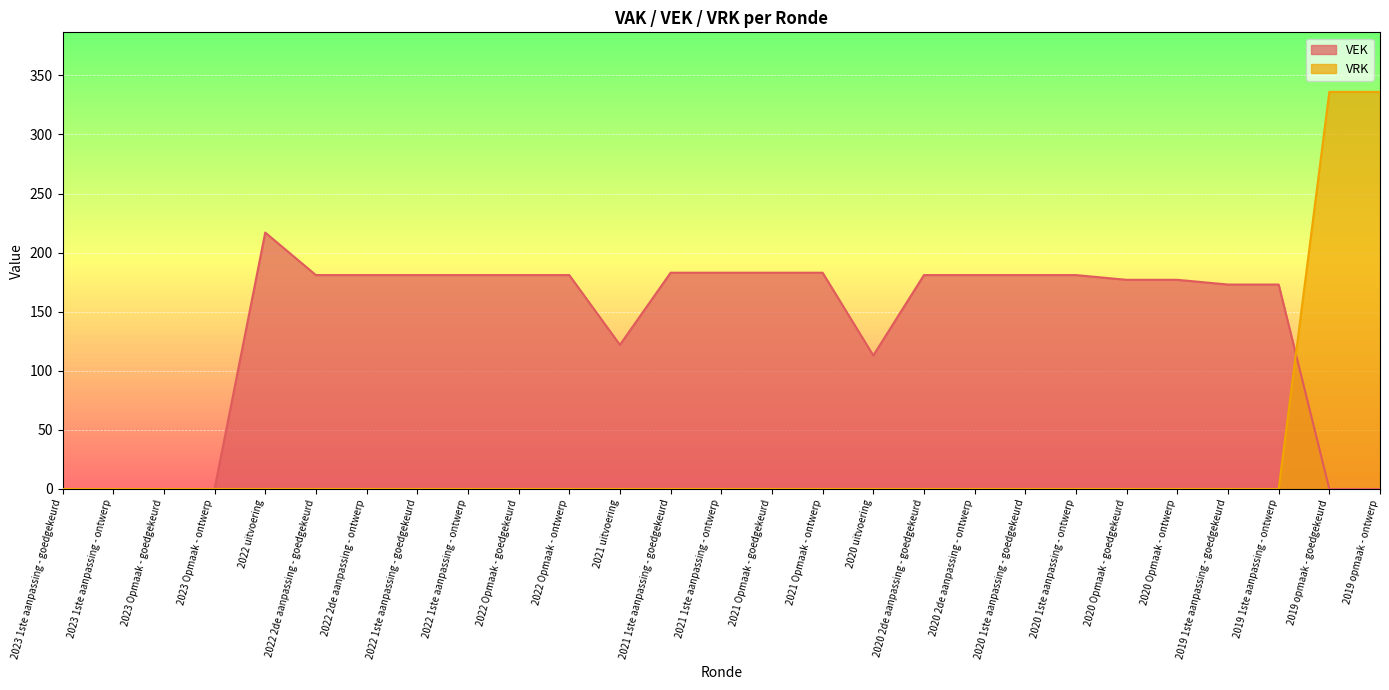

At 2023 Opmaak - ontwerp, list the series in order from largest to smallest.

VEK, VRK